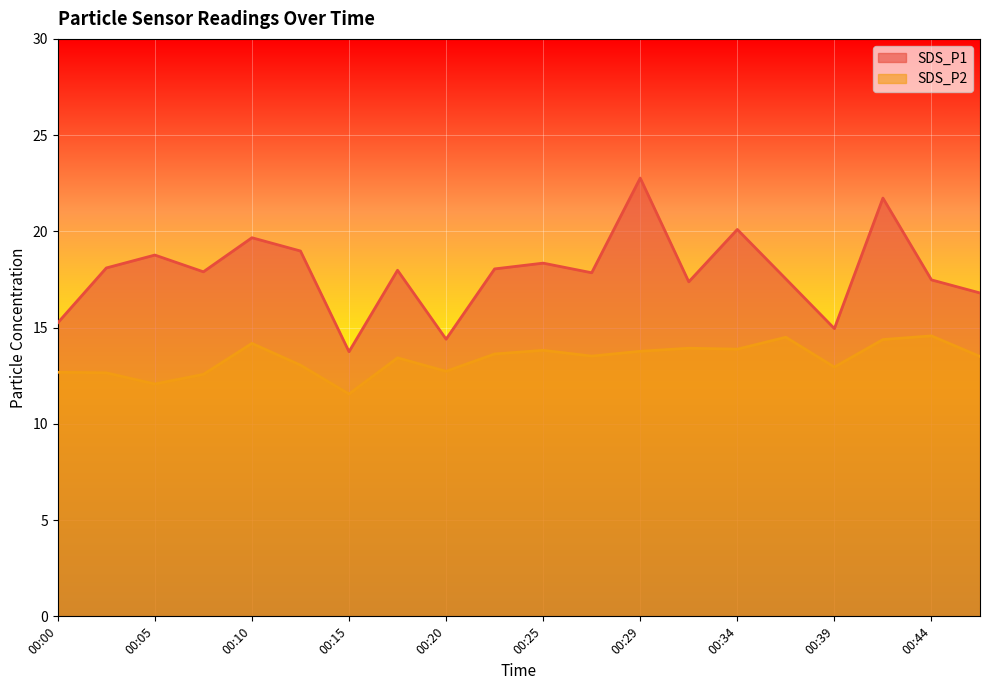

Rank the series by their maximum value, from highest to lowest.

SDS_P1, SDS_P2